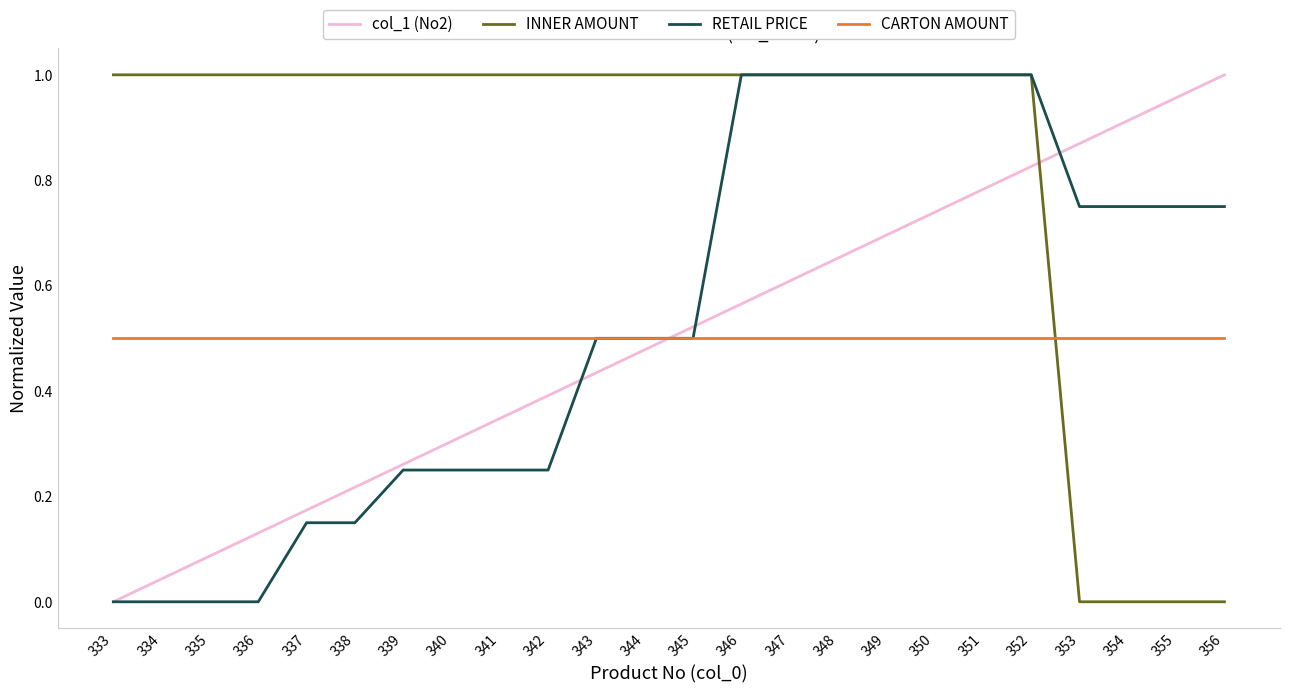

Between which two adjacent categories do CARTON AMOUNT and col_1 (No2) first intersect?

344 and 345